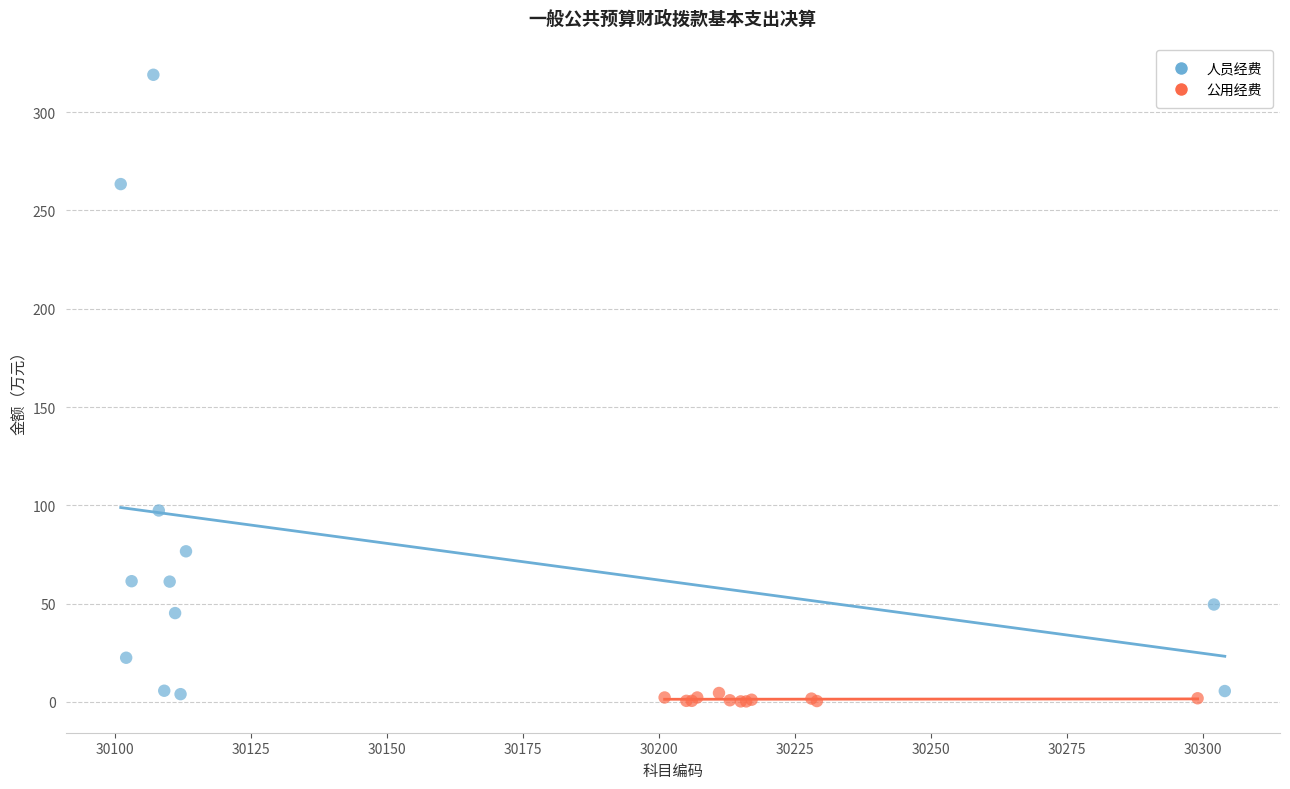

Which series reaches the minimum Y coordinate?

公用经费